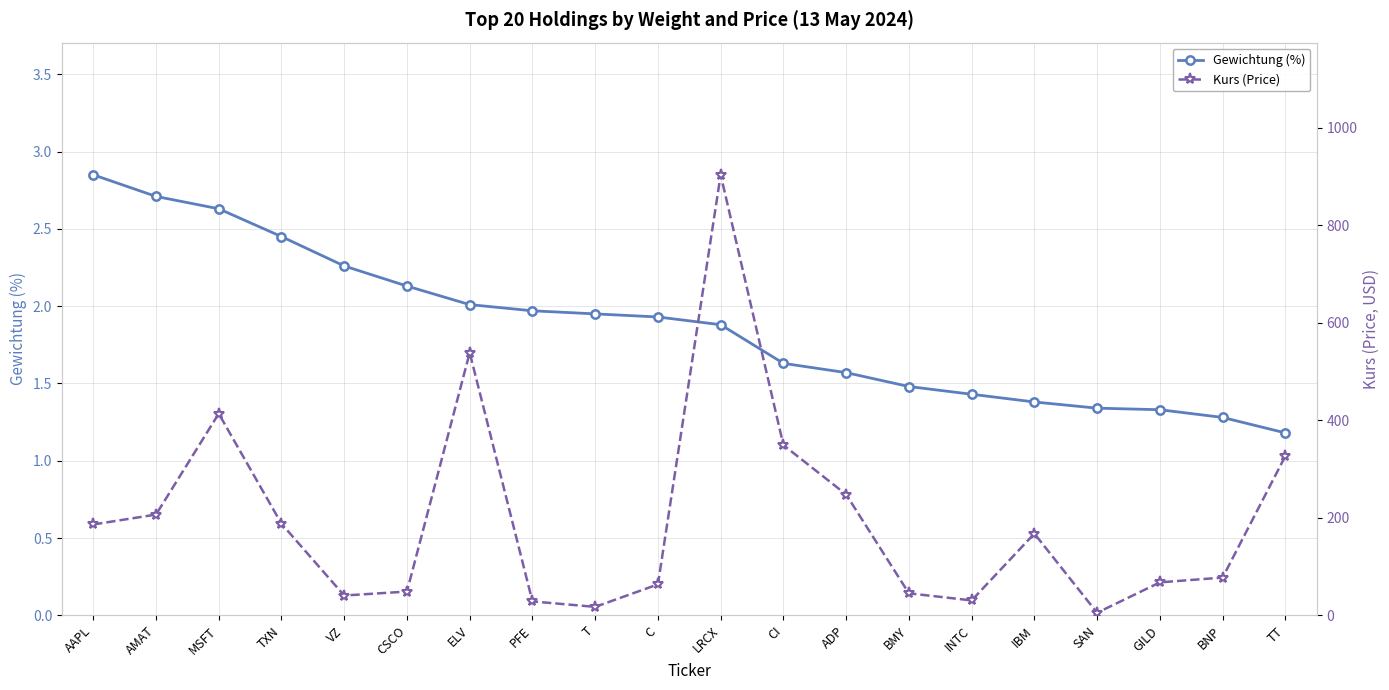

Reading right to left, what are all the values shown in this chart?

Gewichtung (%): 1.2	1.3	1.3	1.3	1.4	1.4	1.5	1.6	1.6	1.9	1.9	1.9	2.0	2.0	2.1	2.3	2.5	2.6	2.7	2.9
Kurs (Price): 326.6	77.4	67.5	5.1	167.6	30.5	45.1	247.8	349.1	903.8	63.4	17.3	28.4	538.8	48.7	40.5	187.8	413.7	206.6	186.3